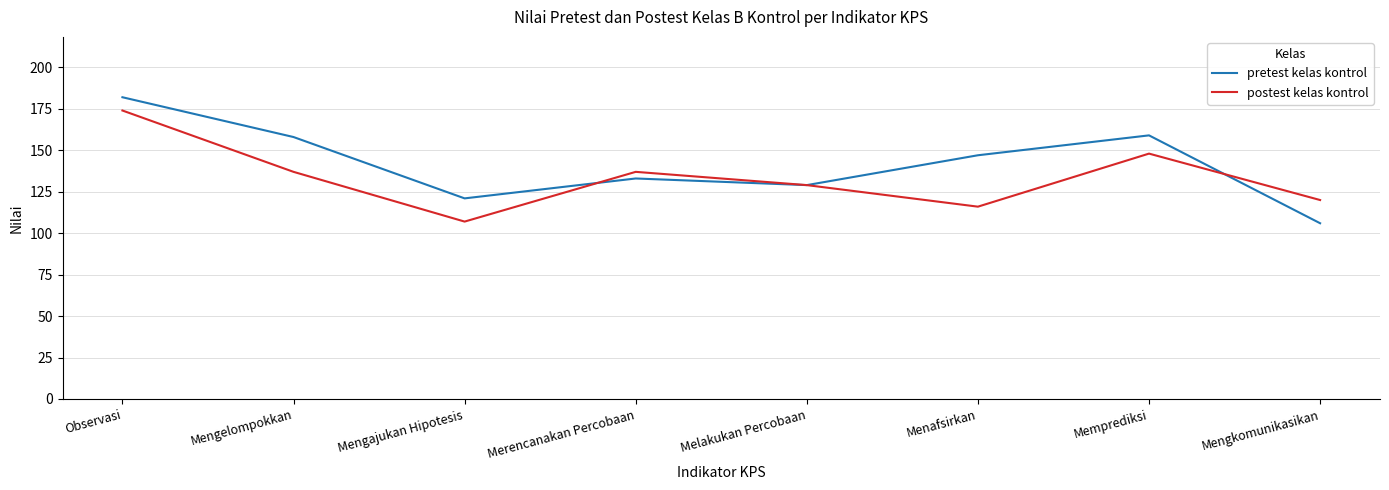

Reading left to right, extract all data points from this chart.

pretest kelas kontrol: Observasi=182	Mengelompokkan=158	Mengajukan Hipotesis=121	Merencanakan Percobaan=133	Melakukan Percobaan=129	Menafsirkan=147	Memprediksi=159	Mengkomunikasikan=106
postest kelas kontrol: Observasi=174	Mengelompokkan=137	Mengajukan Hipotesis=107	Merencanakan Percobaan=137	Melakukan Percobaan=129	Menafsirkan=116	Memprediksi=148	Mengkomunikasikan=120